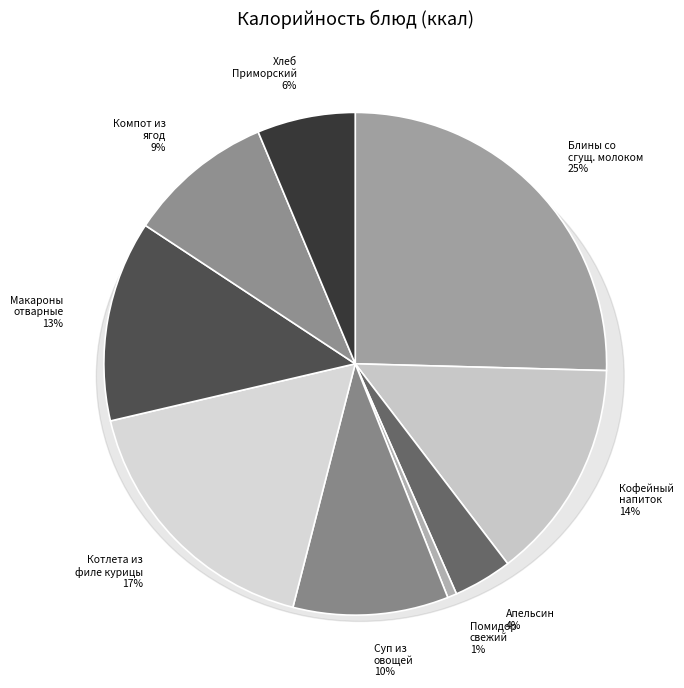

Which slice is the smallest?

Помидор свежий